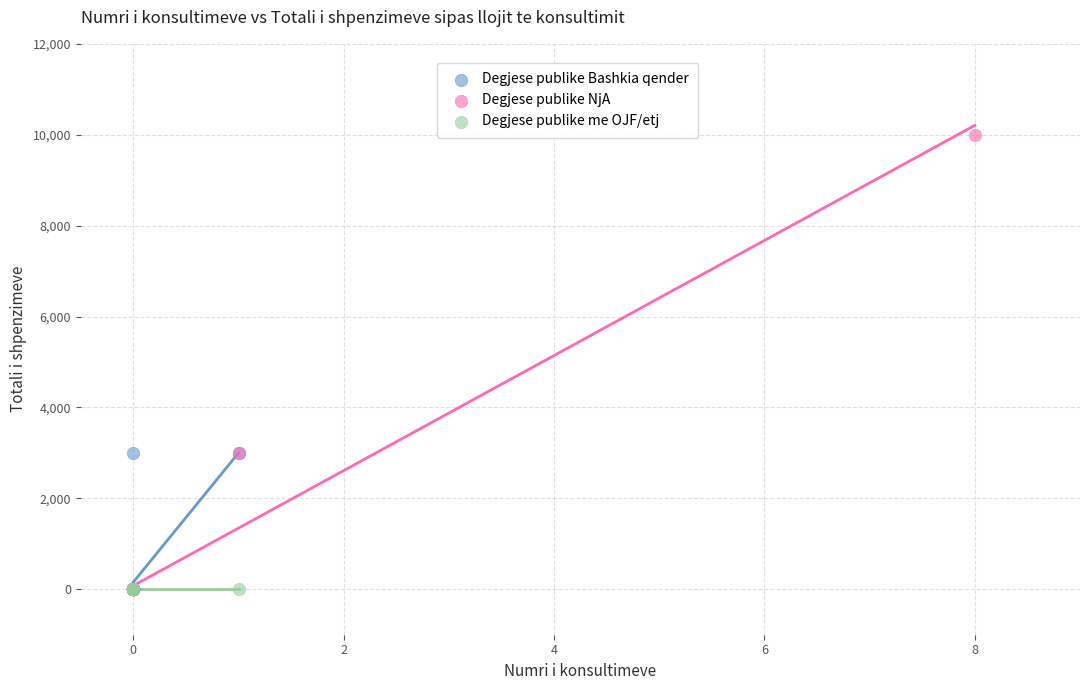

Which series reaches the maximum Y coordinate?

Degjese publike NjA